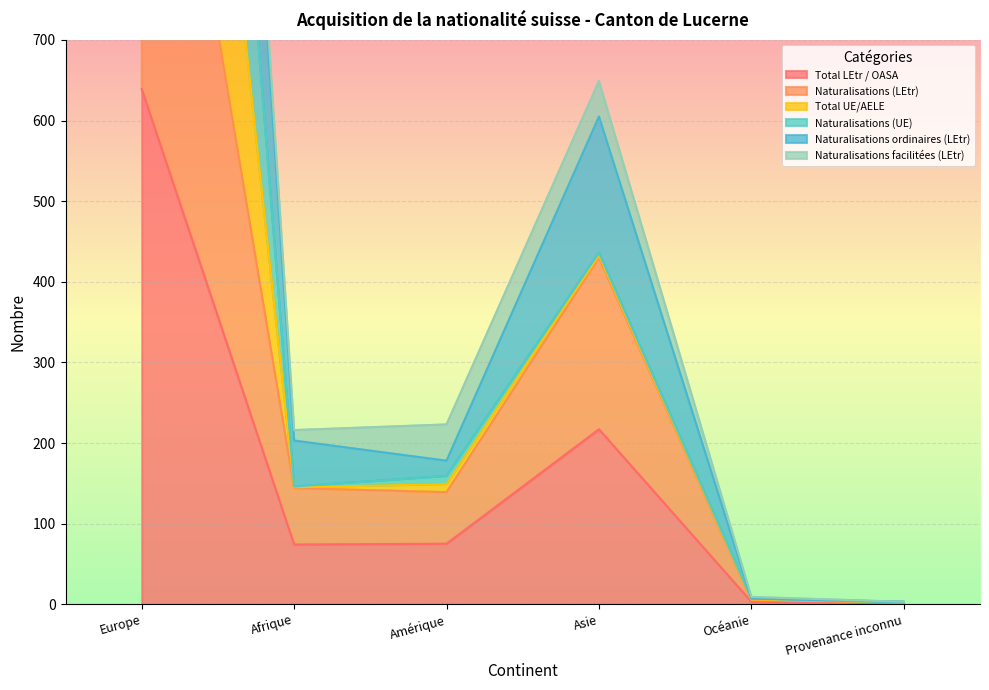

True or false: Total LEtr / OASA has a value of 294 at Asie.

False